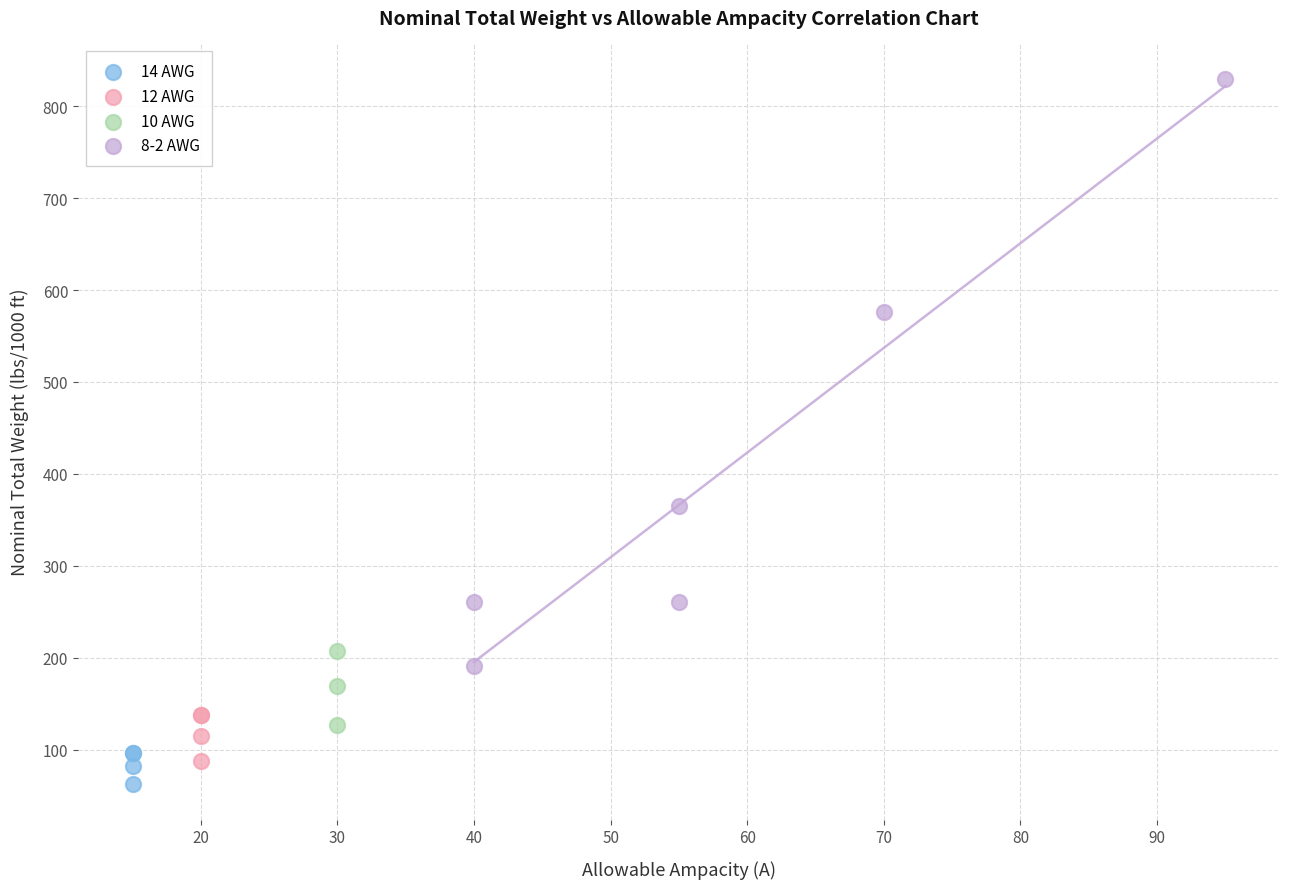

Which series has the widest spread of Y values?

8-2 AWG